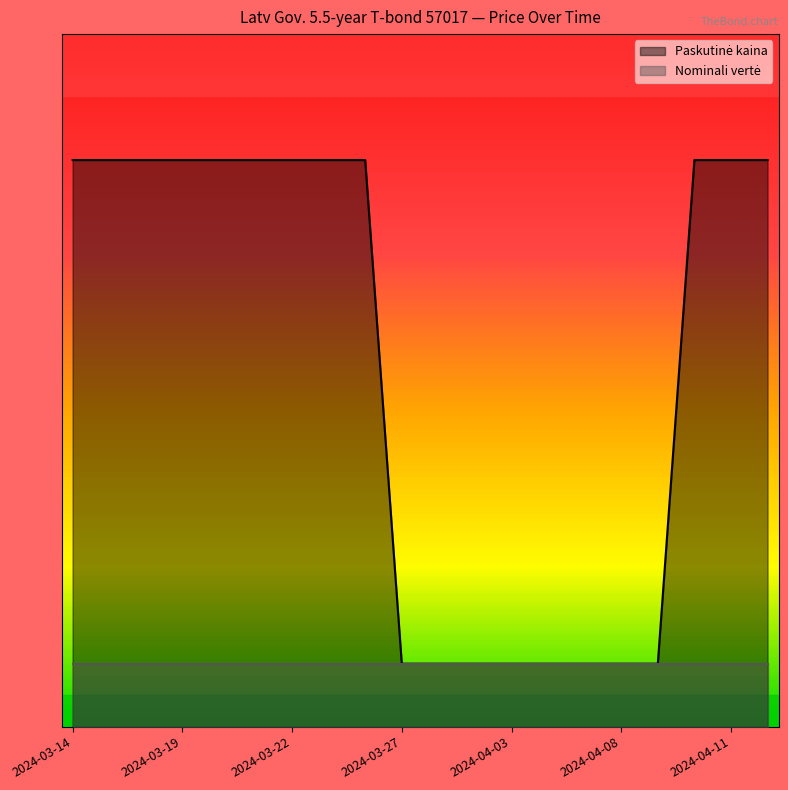

Where does the data first go above 89?

2024-03-14